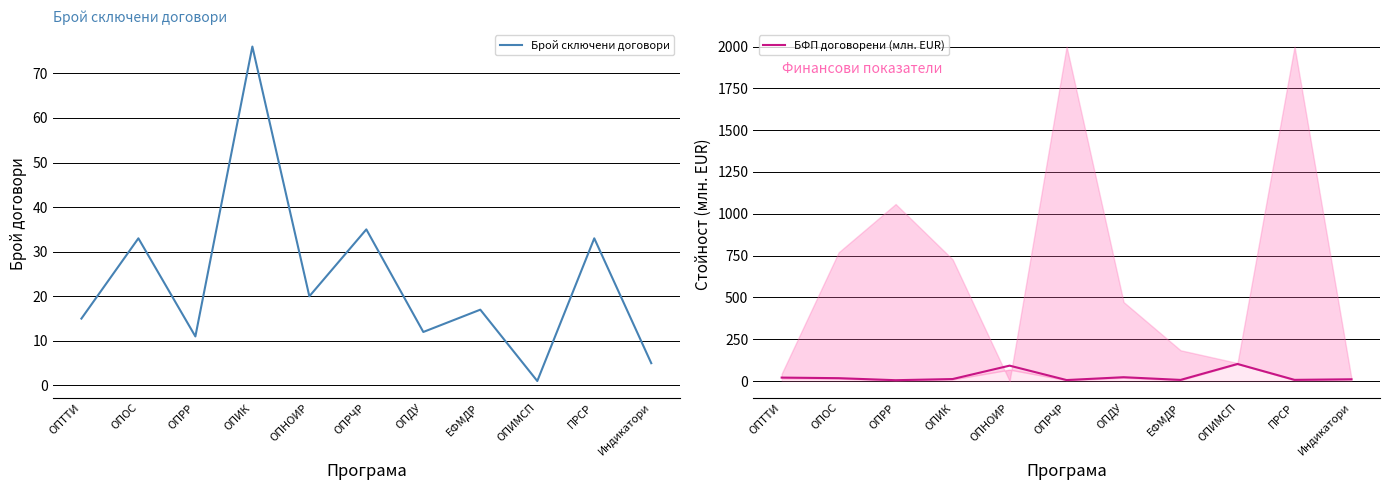

What is the spread (max minus min) of values at ОПДУ?

10.8